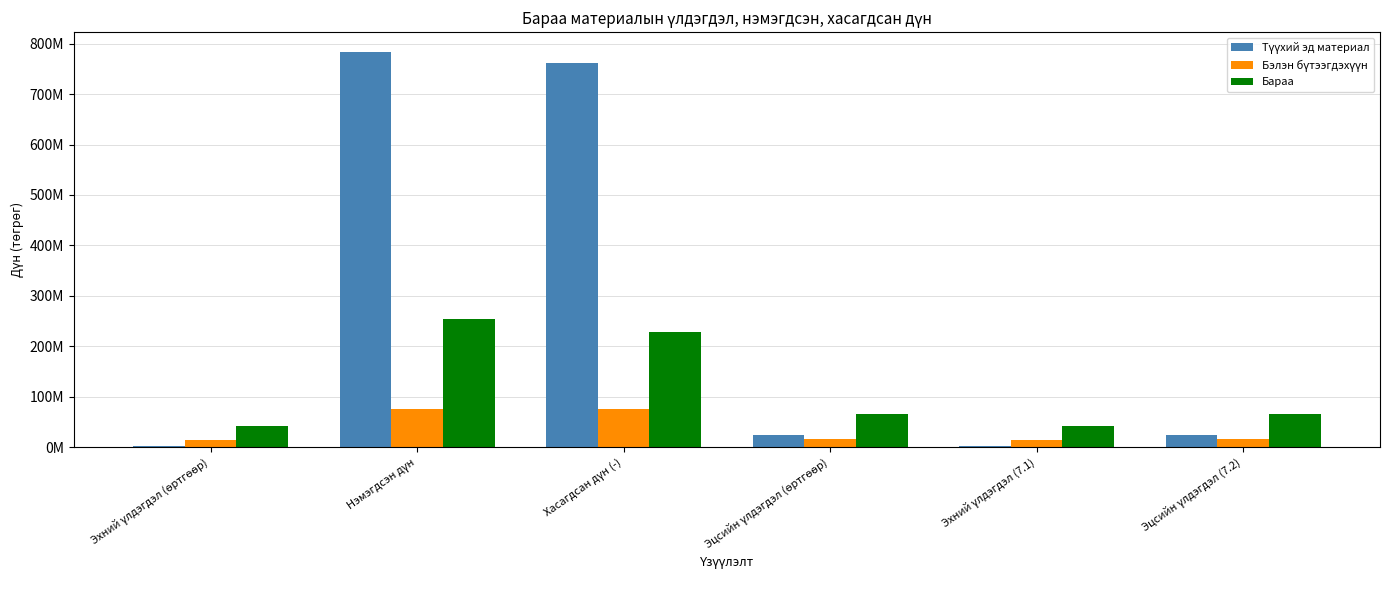

Are the bars grouped side by side (vs. stacked)?

Yes